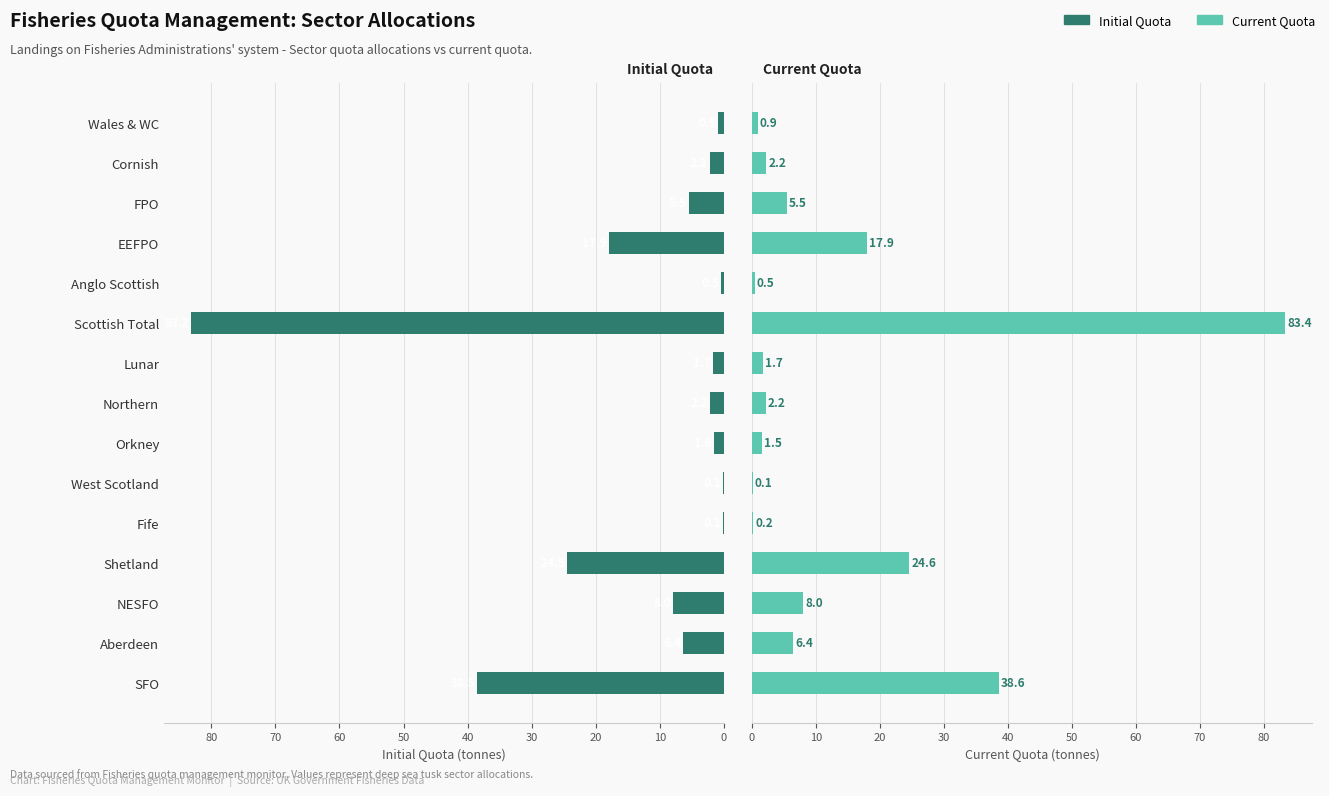

What is the total value across all series at NESFO?

16.0